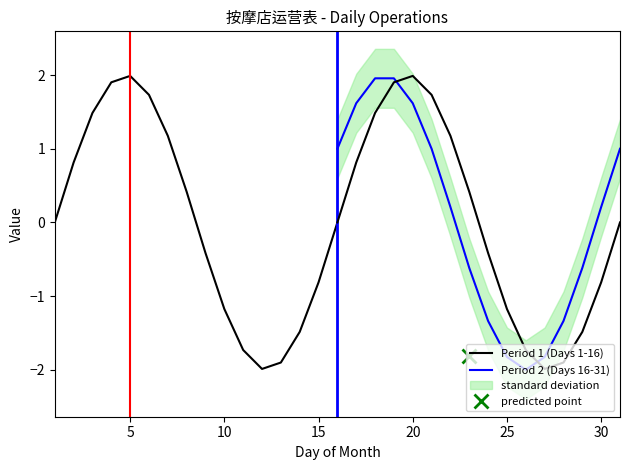

How many lines are shown in the chart?

2